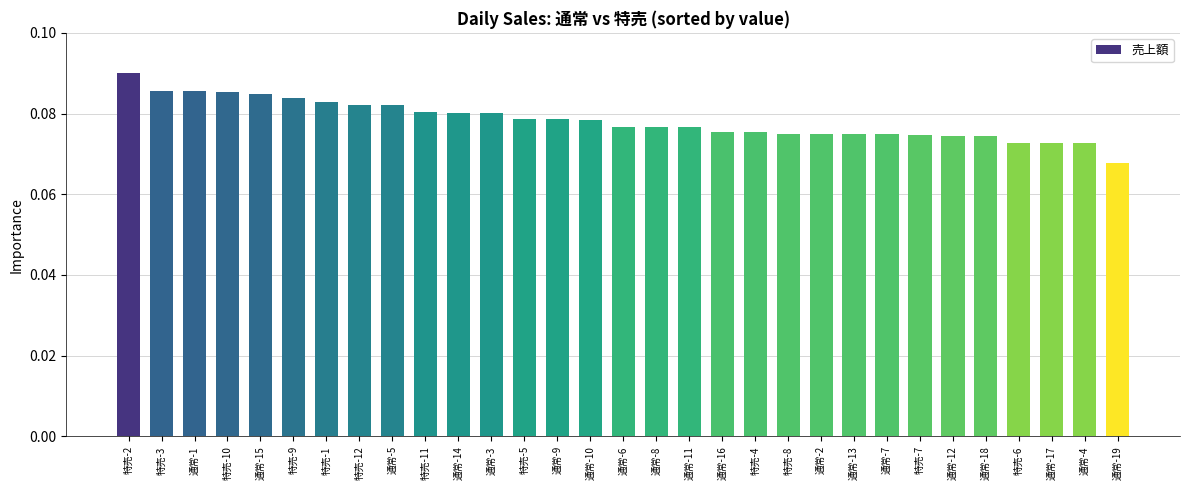

Which category has the lowest value across all series?

通常-19